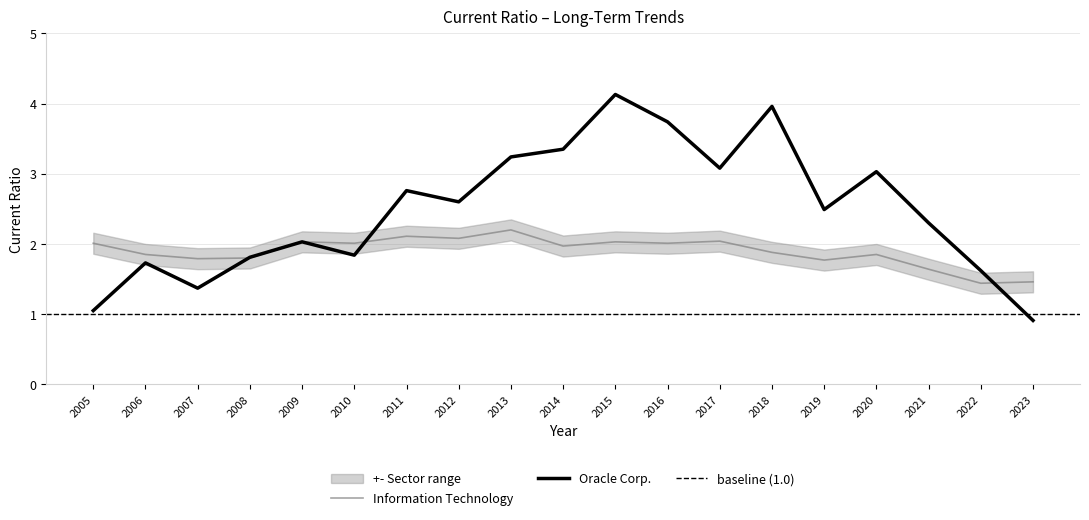

The value of Oracle Corp. at 2012 is 2.6. True or false?

True